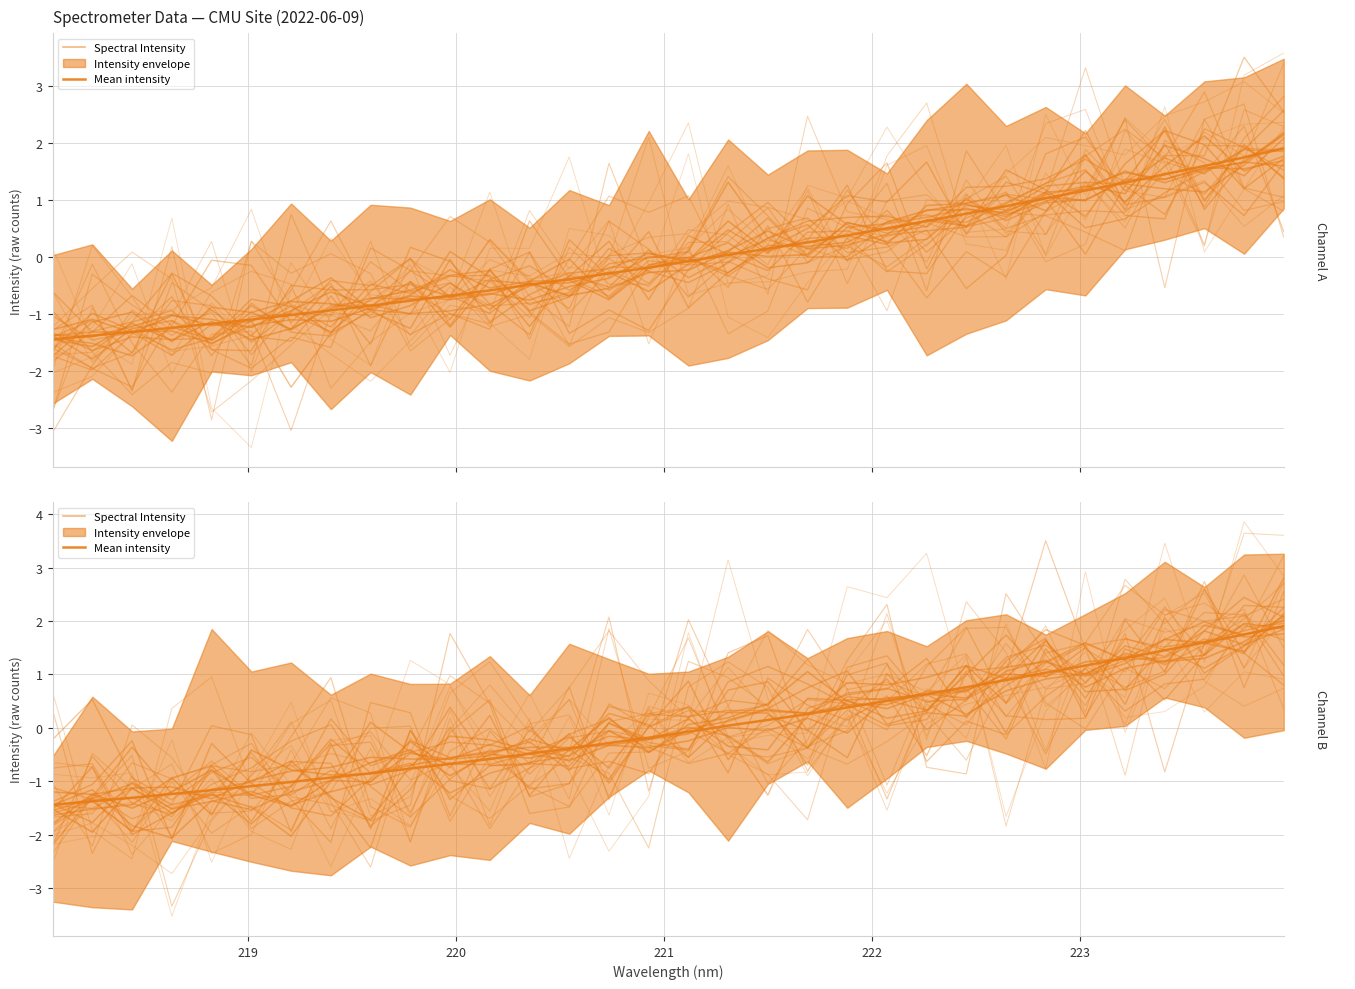

Which series has the largest total across all categories?

Spectral Intensity